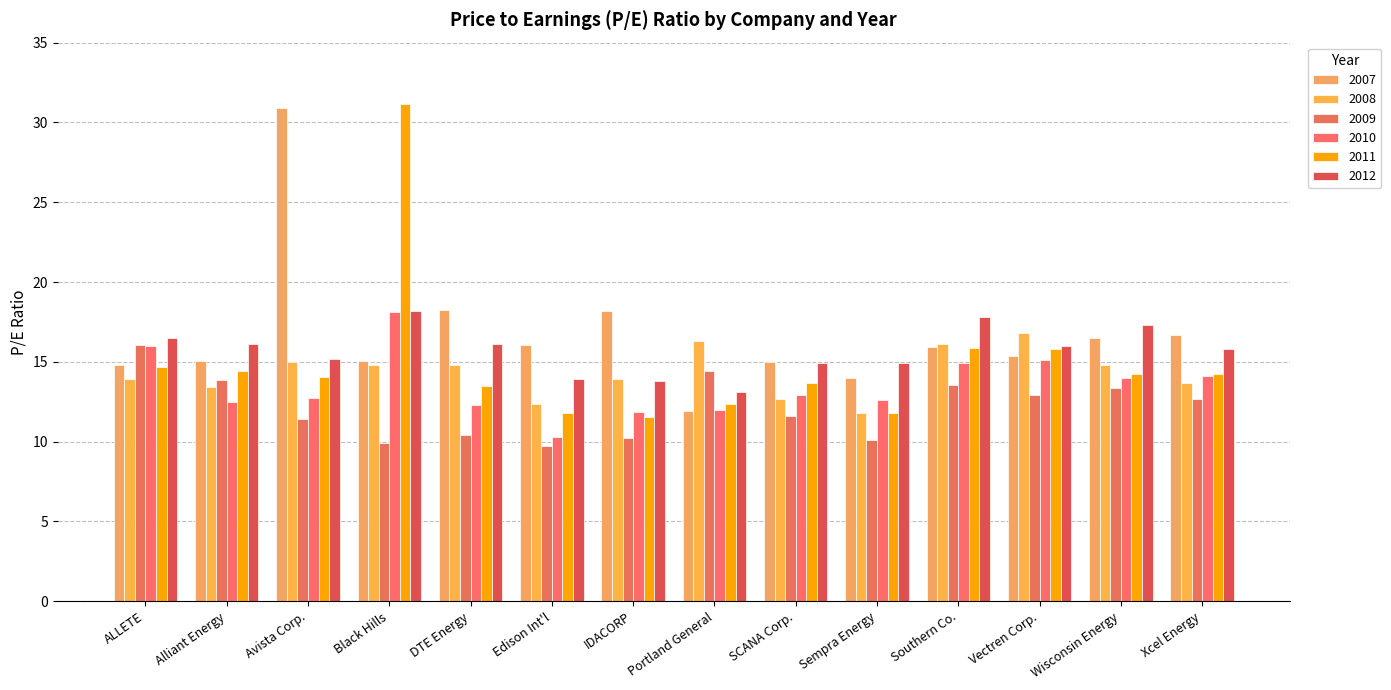

How many values in the 2009 series are below 12?

7